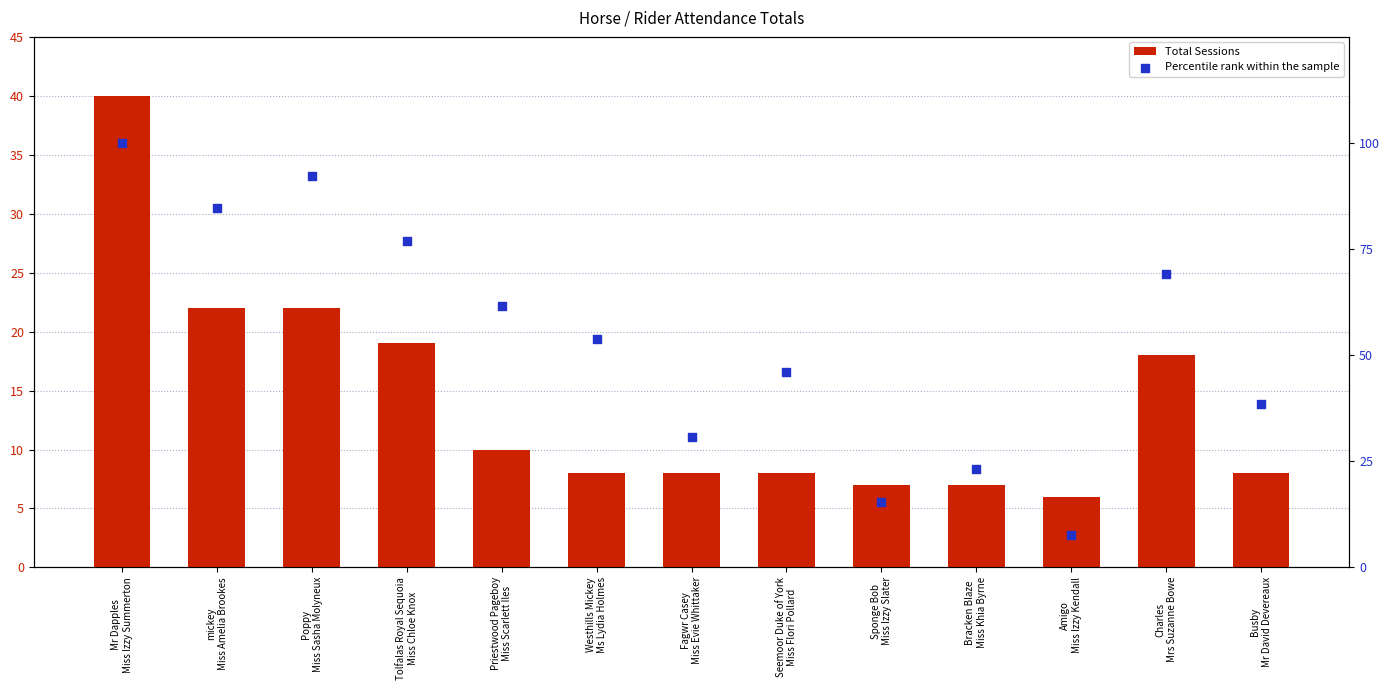

Which series contains the lowest Y value?

Total Sessions